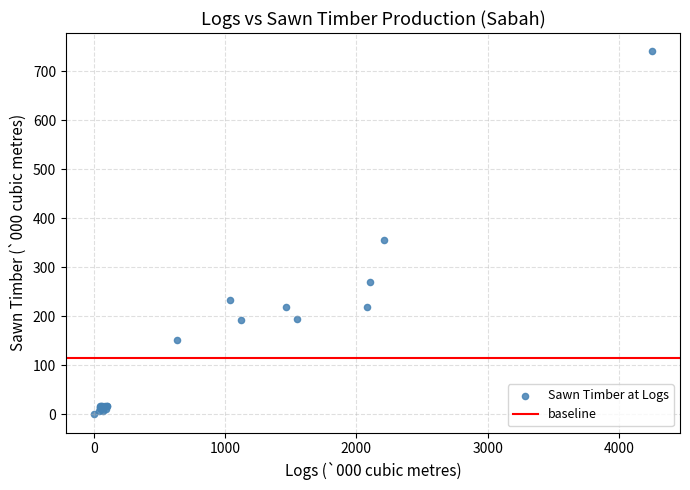

What Y value in the scatter plot is closest to 370?

356.0